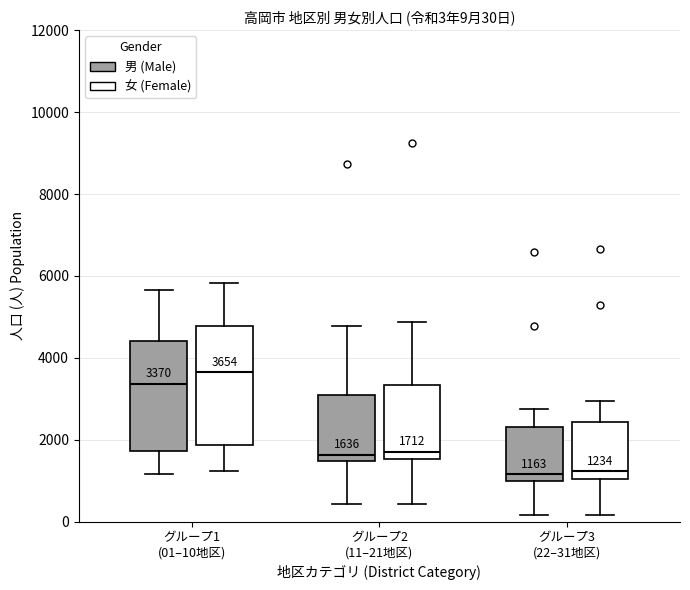

Which box's median line is the highest?

グループ1 (01–10地区) (女 (Female))